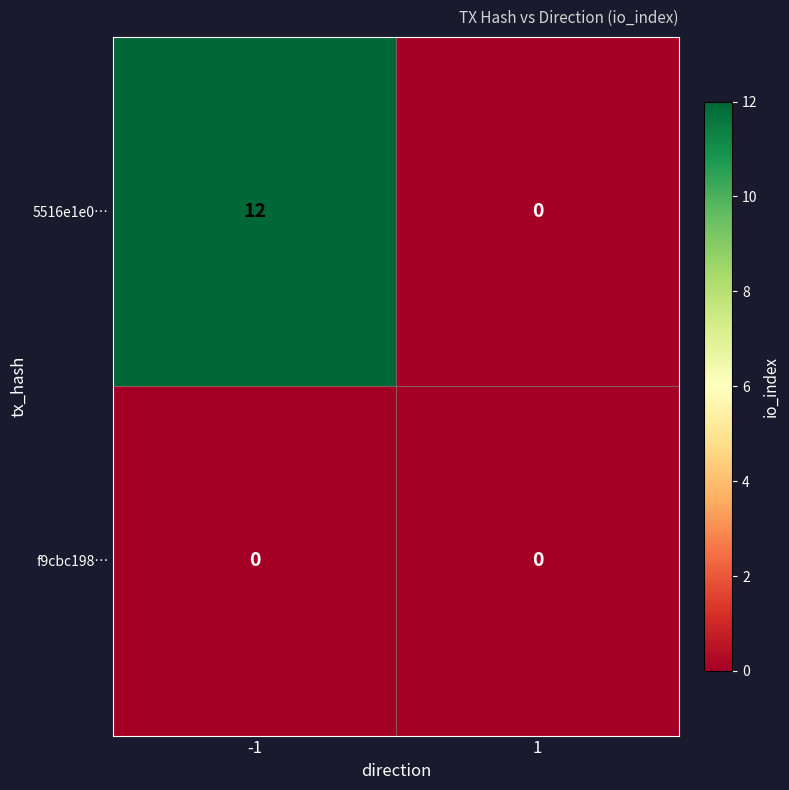

List the series in order of their overall mean, lowest first.

f9cbc198…, 5516e1e0…